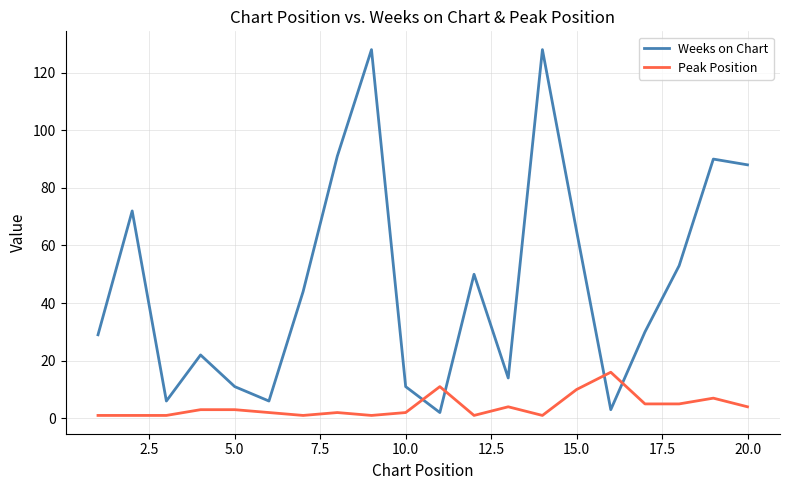

What is the greatest value displayed?

128